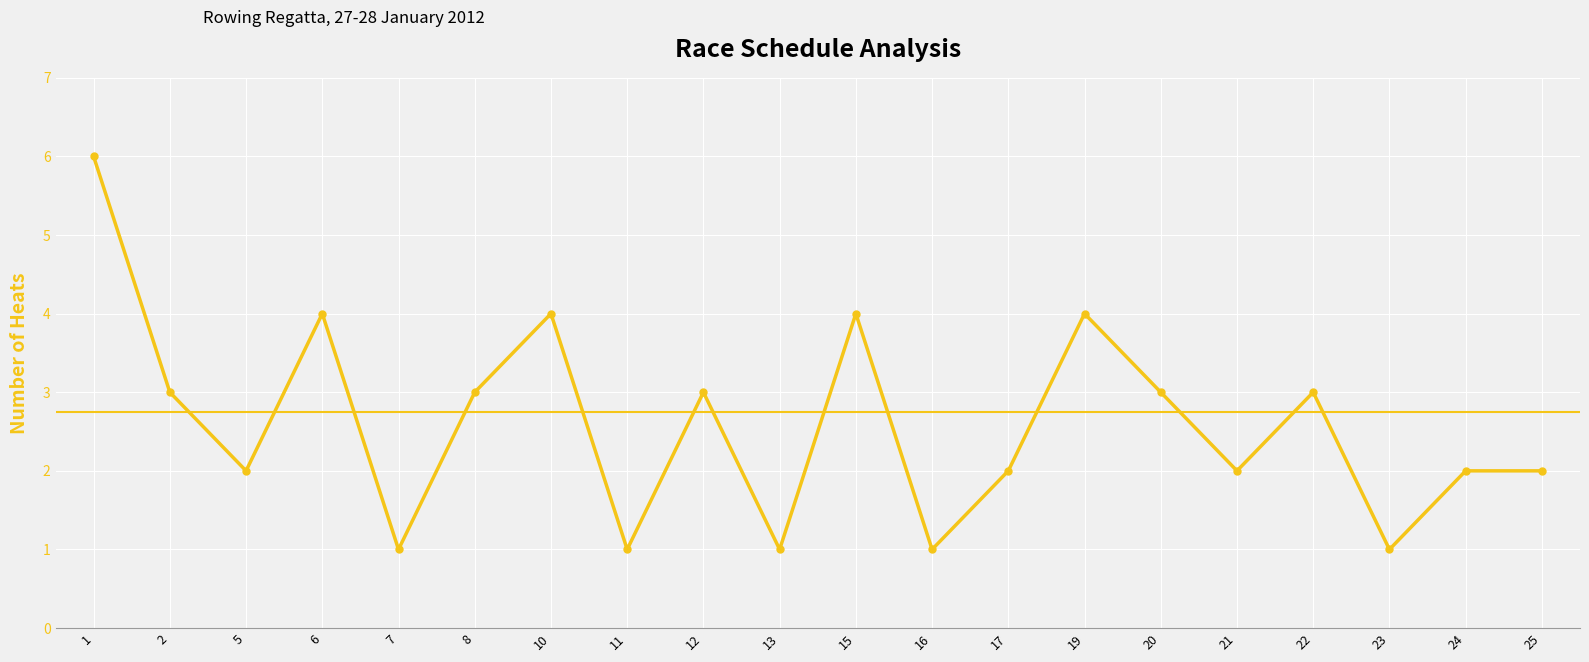

Where is the first local minimum?

5